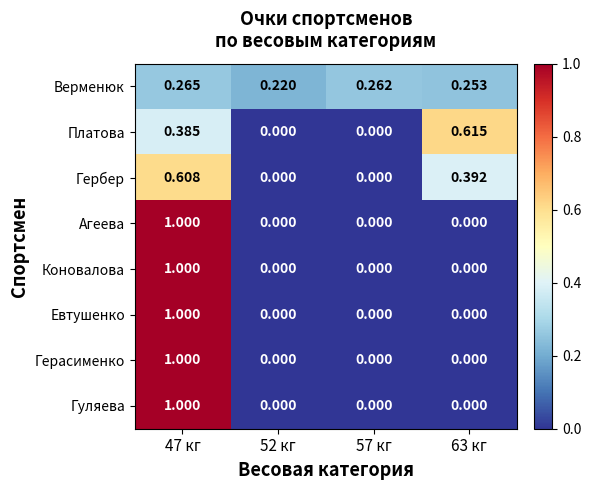

Between 52 кг and 57 кг, which series saw the biggest shift?

Верменюк